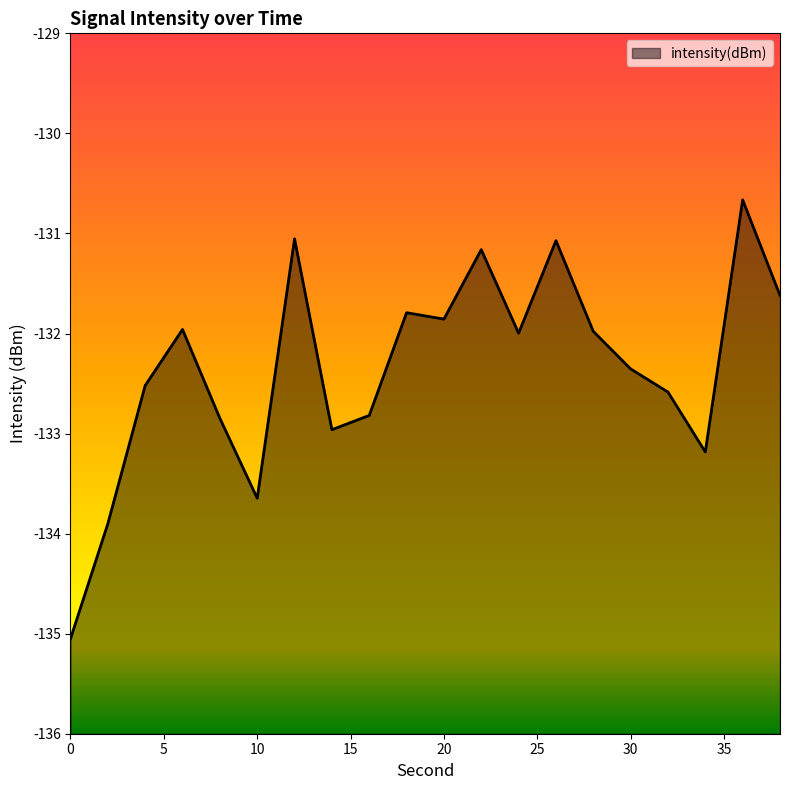

Where is the data nearest to the value -132?

24